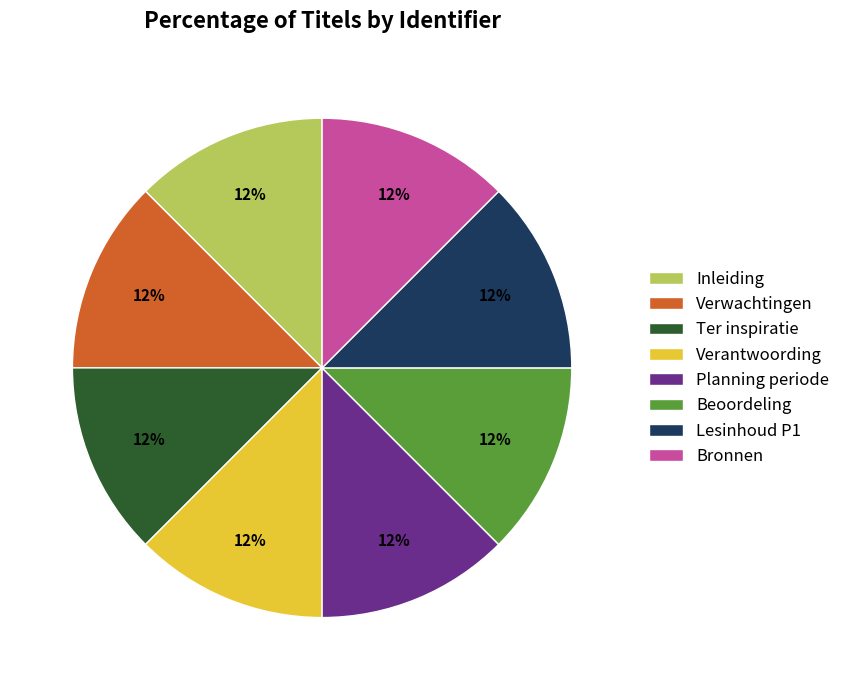

Do Lesinhoud P1 and Verantwoording together represent more than half of the pie?

No